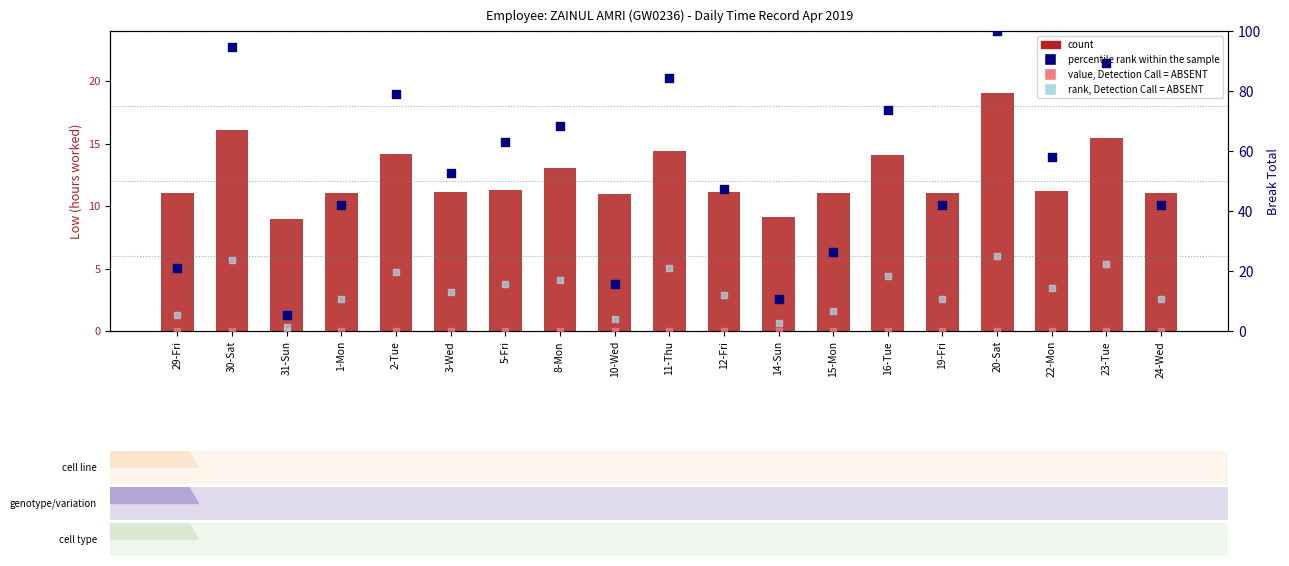

Which series has the largest total across all categories?

percentile rank within the sample